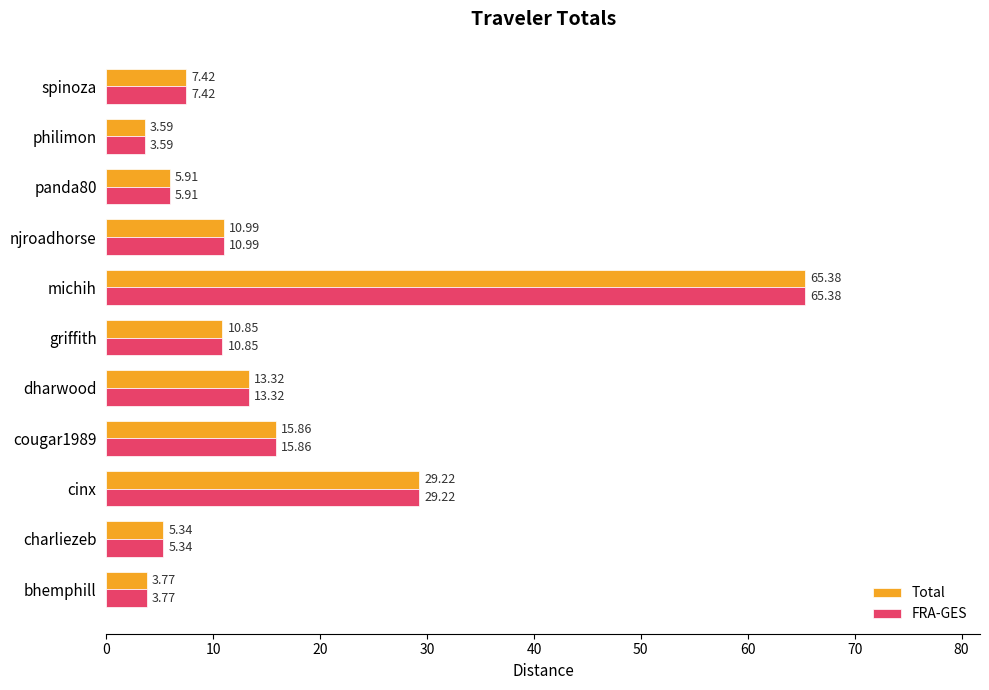

List the labels in order of Total value, largest first.

michih, cinx, cougar1989, dharwood, njroadhorse, griffith, spinoza, panda80, charliezeb, bhemphill, philimon